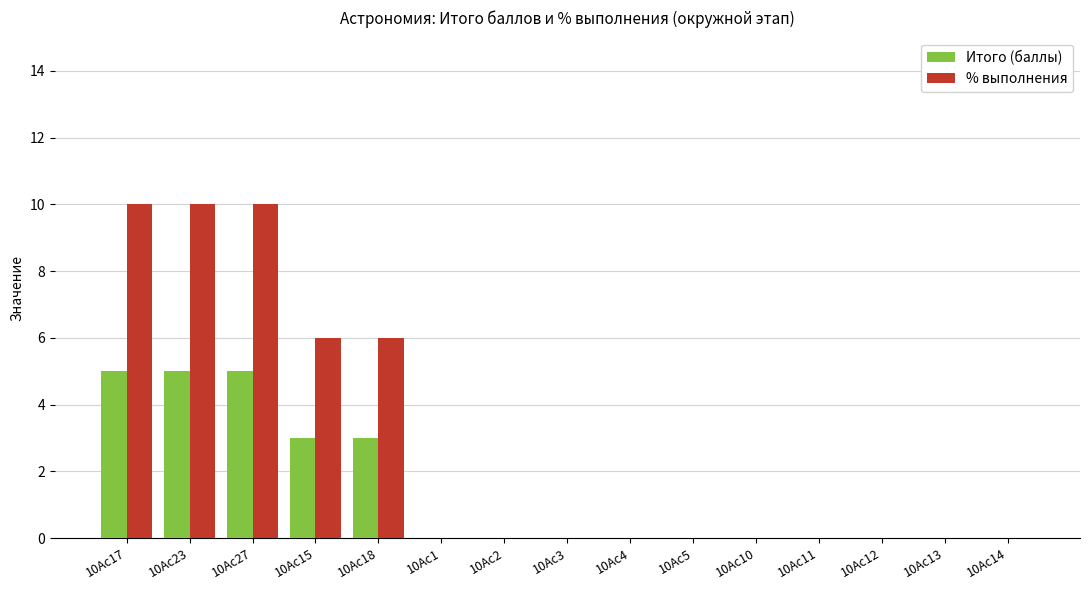

Are the bars horizontal?

No